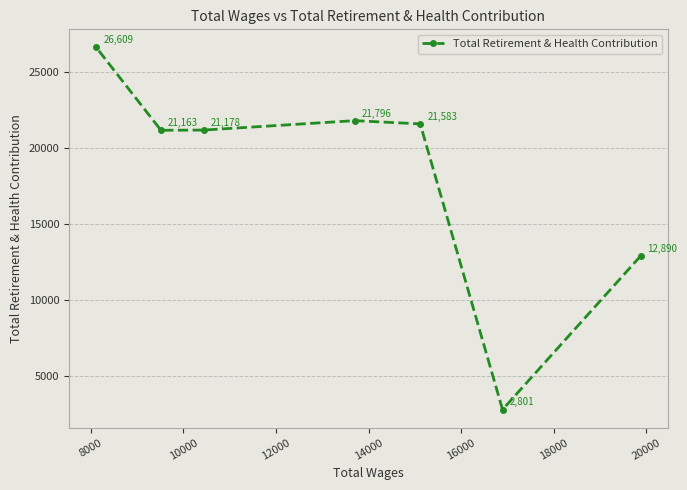

What is the difference between the maximum and second lowest values?

13719